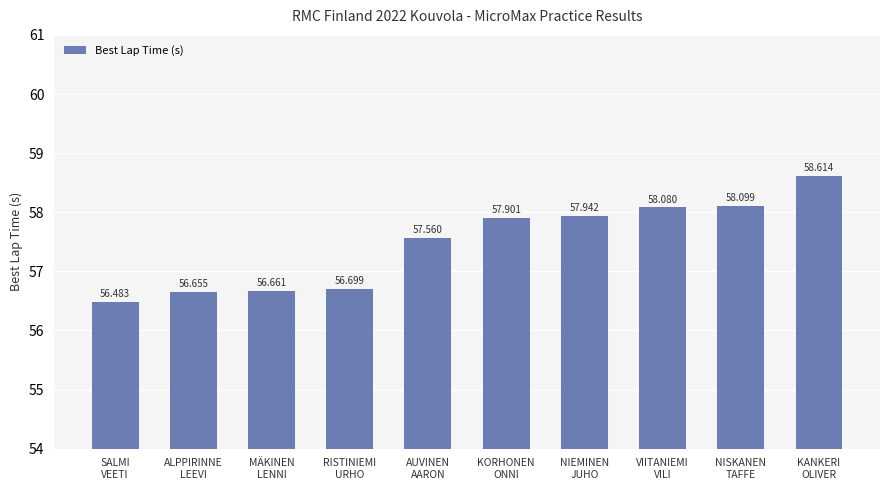

What is the difference between the second highest and second lowest values?

1.4